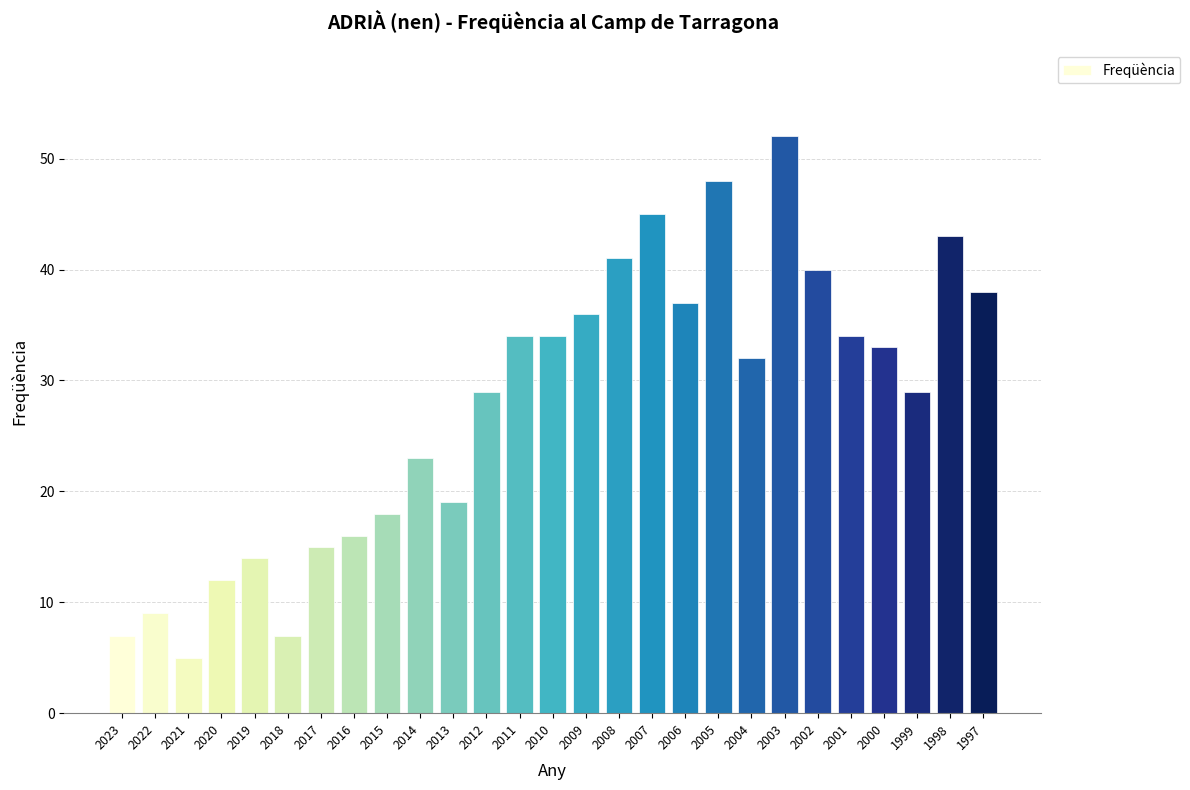

Is it true that the value at 2008 is 63?

False